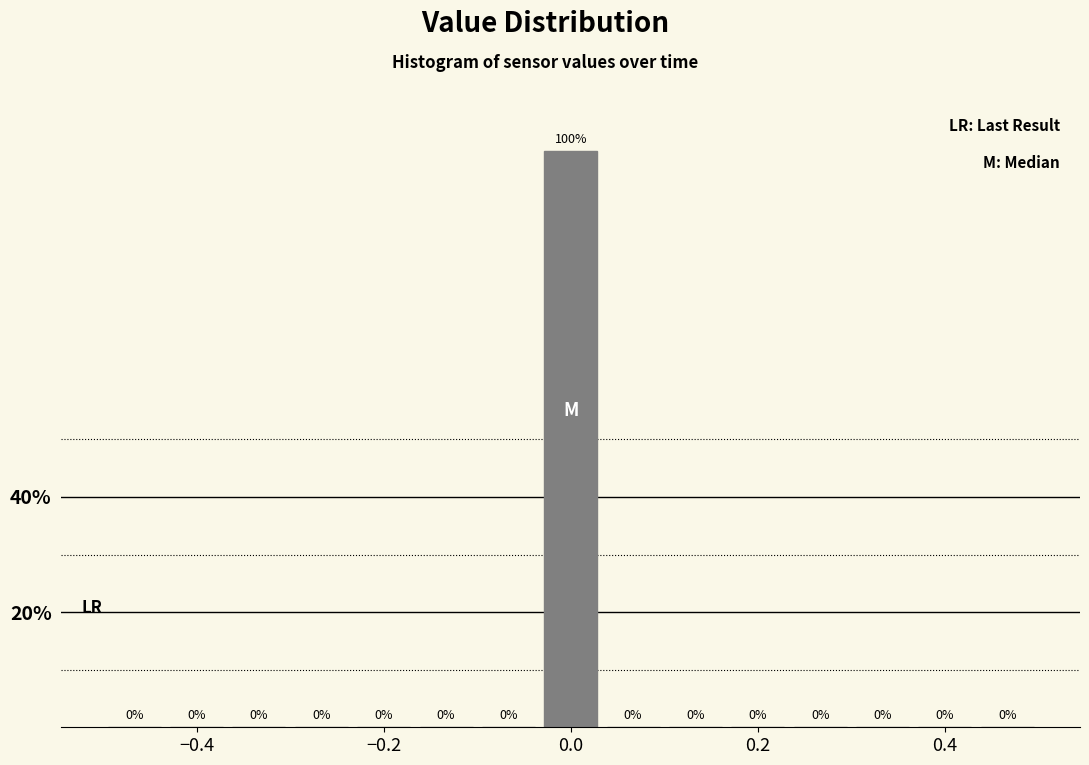

Around what value on the x-axis is the tallest bar? Give the approximate position of its centre, as read against the axis.

0.00